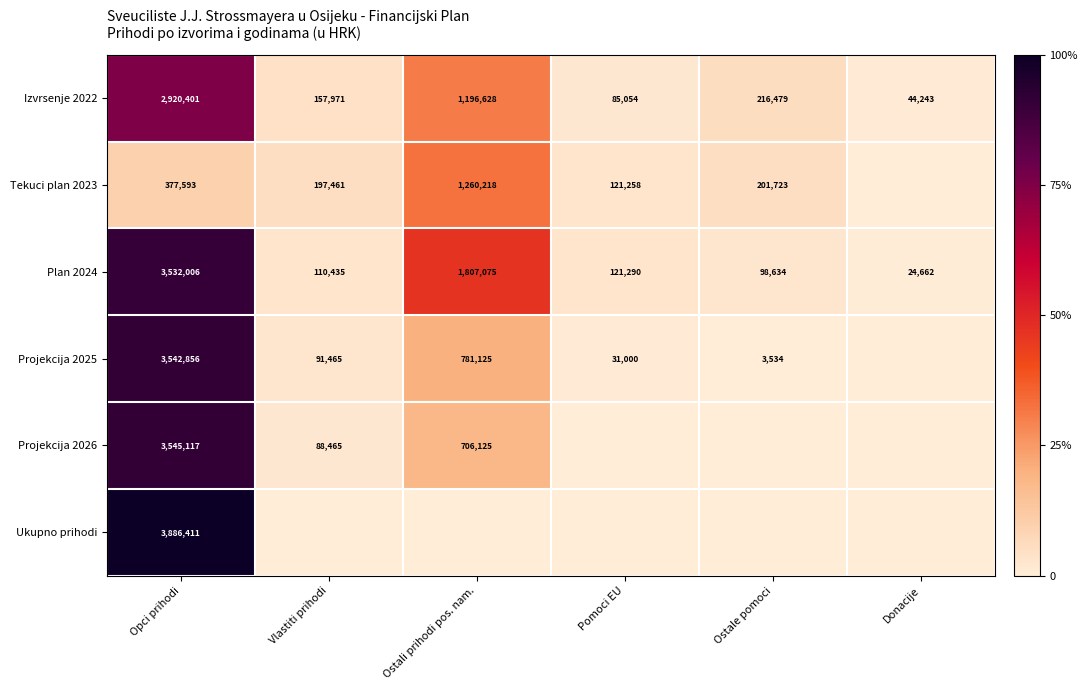

What is the difference between the highest and lowest values at Opci prihodi?

3508818